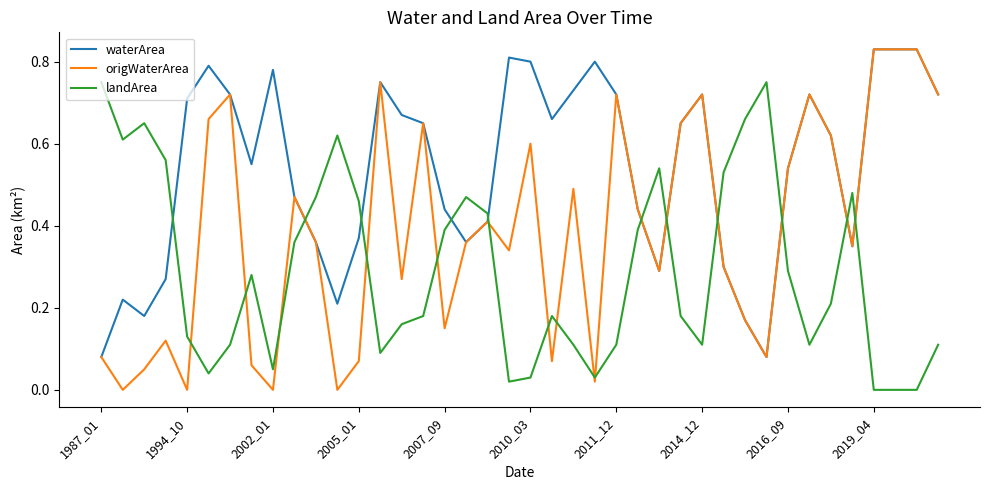

True or false: origWaterArea and landArea cross at least once.

True